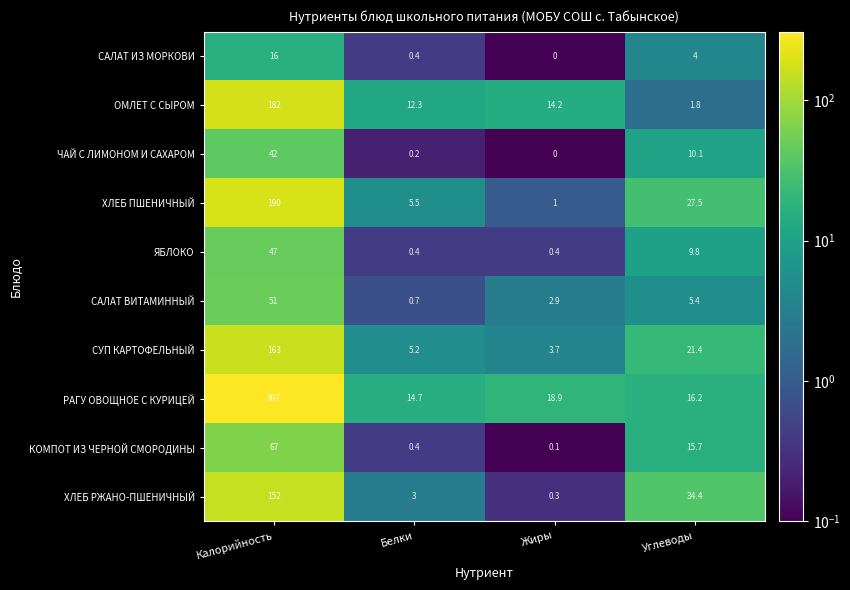

What is the total value across all series at Жиры?

41.5